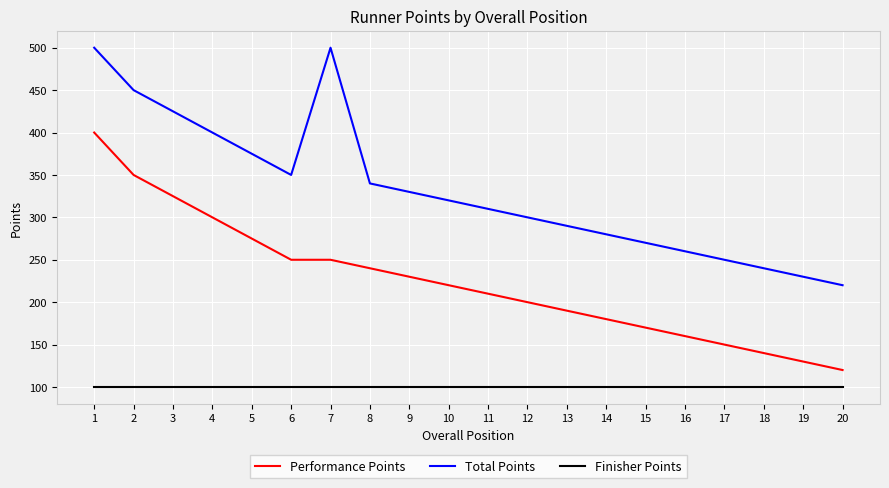

True or false: Total Points and Performance Points cross at least once.

False